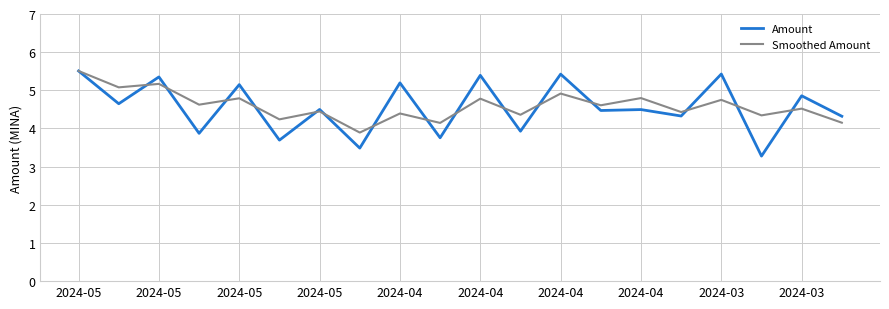

What is the minimum value for Smoothed Amount?

3.9